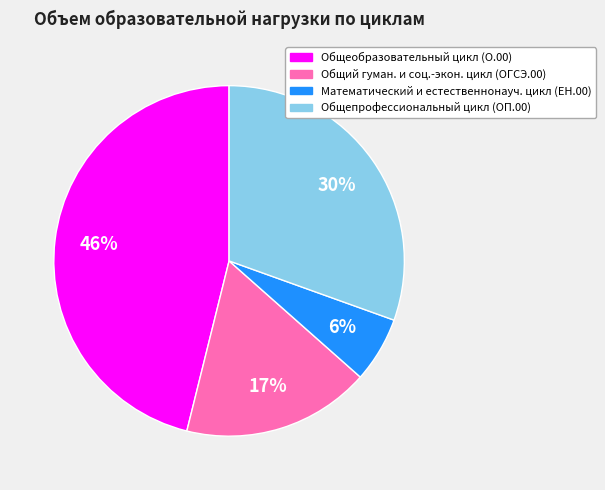

Does any single category account for the majority?

No